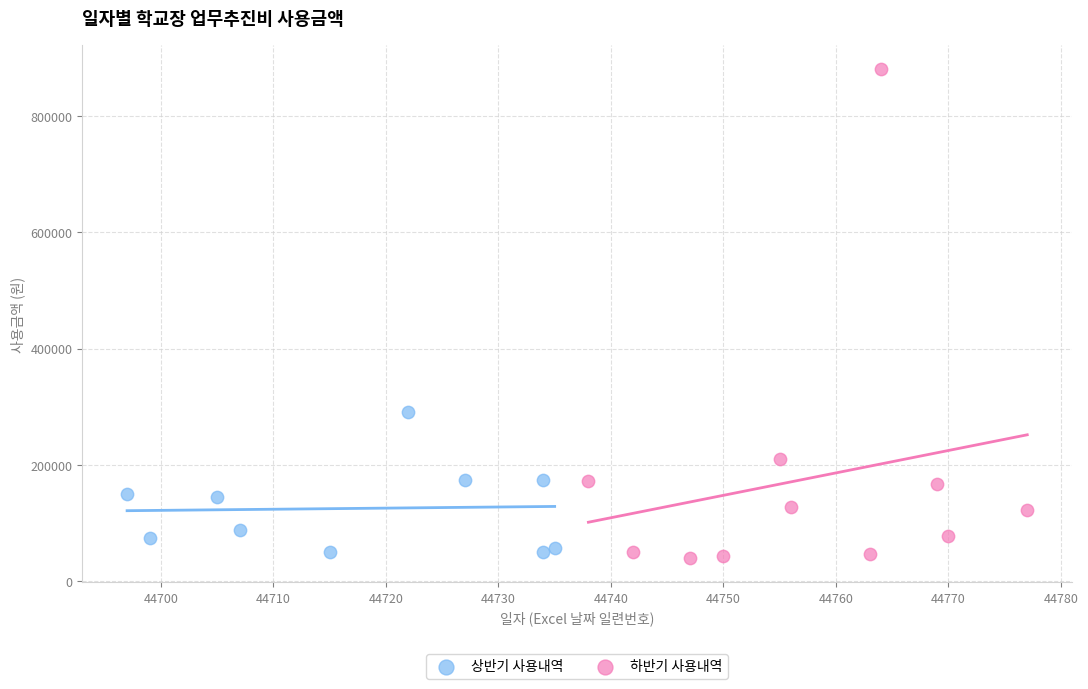

Which series has the widest spread of Y values?

하반기 사용내역